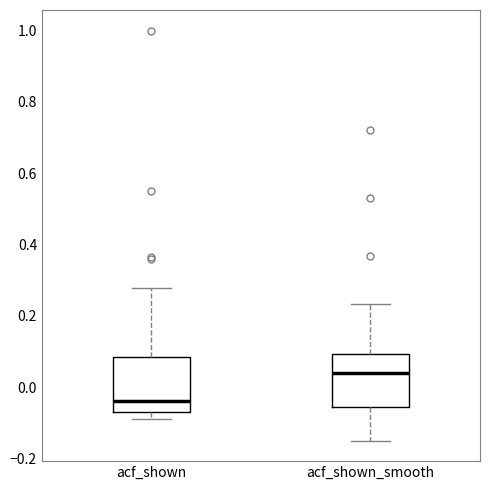

Where does the upper whisker of the box for acf_shown end on the y-axis? The values are not printed on the chart, so give them approximately, as read against the axis.

0.28